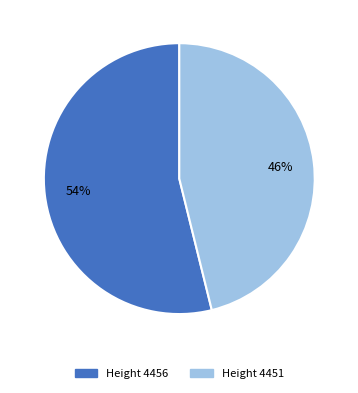

How many slices are in this pie chart?

2